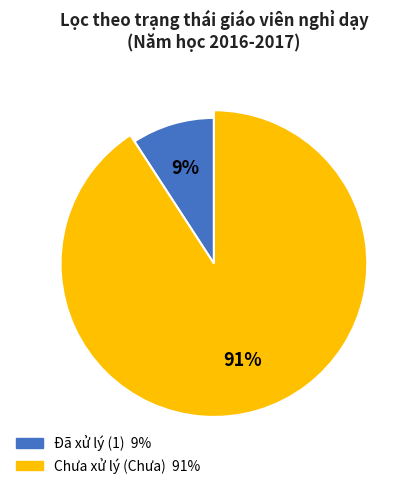

Combined, what portion of the pie is 1 and Chưa?

100.0%